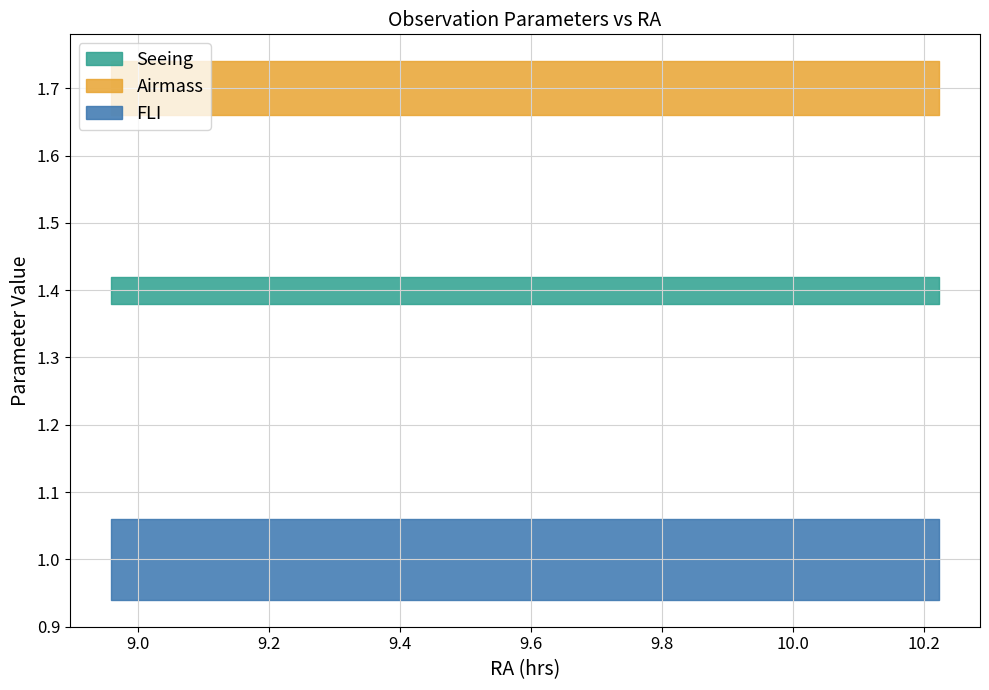

At how many categories does at least one series exceed 1?

15